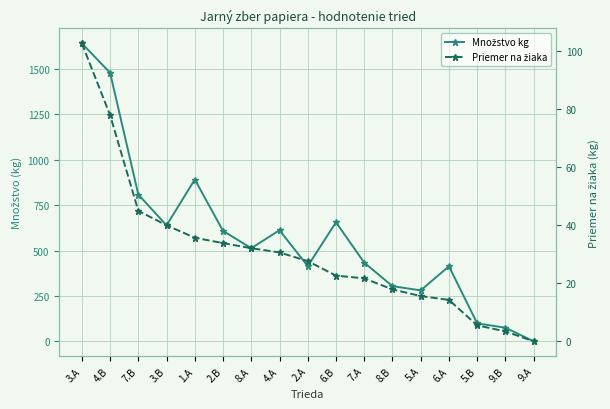

Is it true that Priemer na žiaka equals 102.6 at 3.A?

True